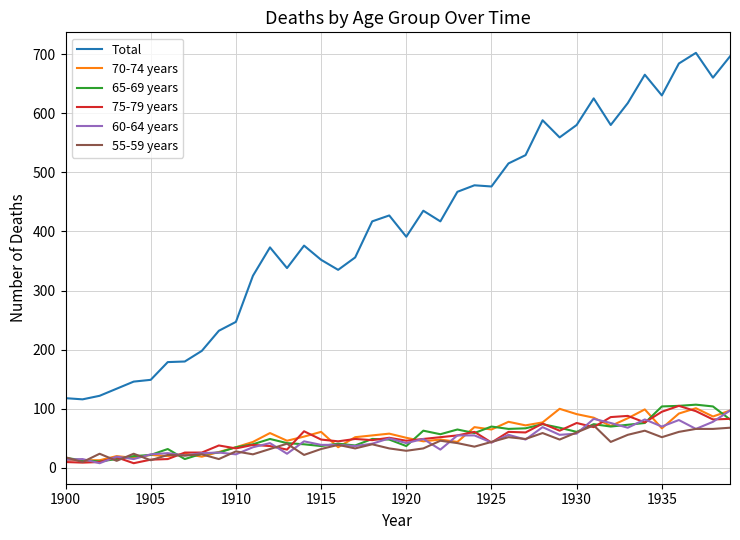

What is the difference between the maximum and second lowest values in the 65-69 years series?

94